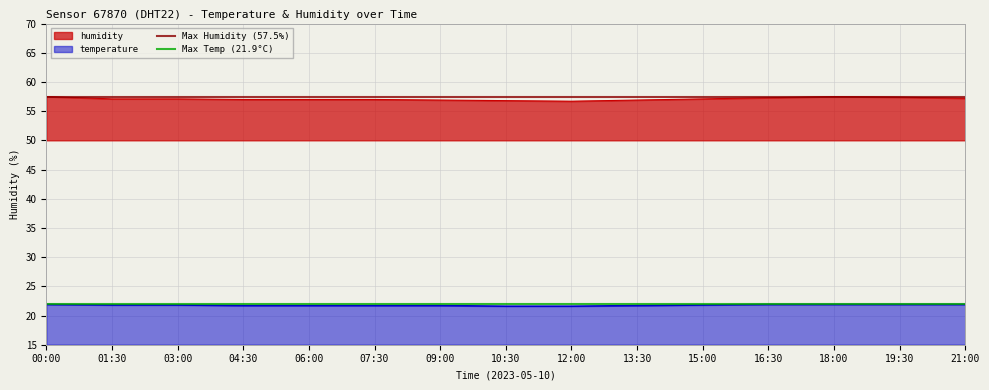

At which label does Max Temp (21.9°C) reach its peak?

00:00